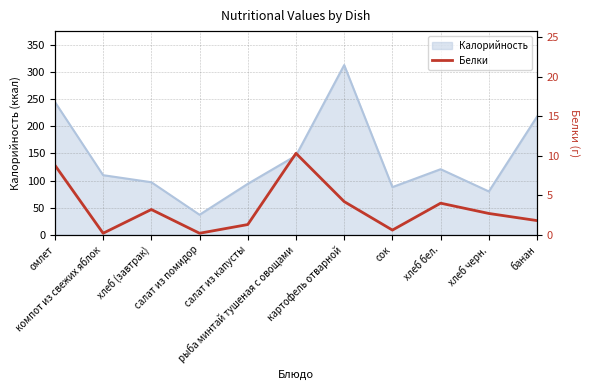

Reading right to left, extract all data points from this chart.

банан=1.8	хлеб черн.=2.7	хлеб бел.=4.0	сок=0.6	картофель отварной=4.2	рыба минтай тушеная с овощами=10.3	салат из капусты=1.3	салат из помидор=0.2	хлеб (завтрак)=3.2	компот из свежих яблок=0.2	омлет=8.8